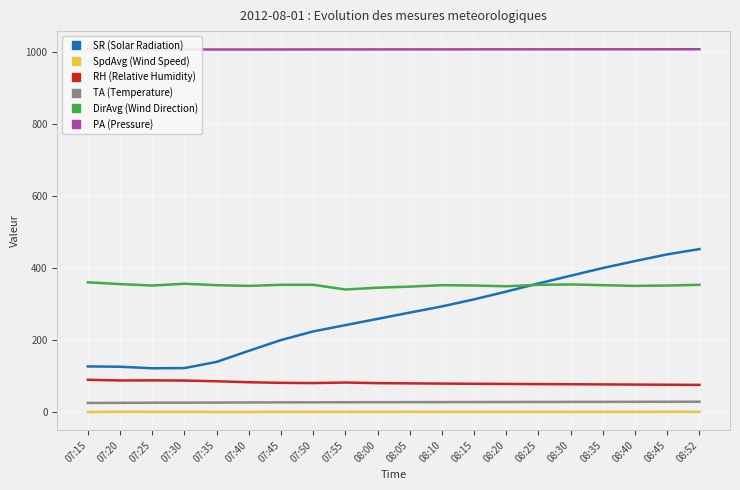

What is the value of the TA (Temperature) point at the 12th from the left?

27.5